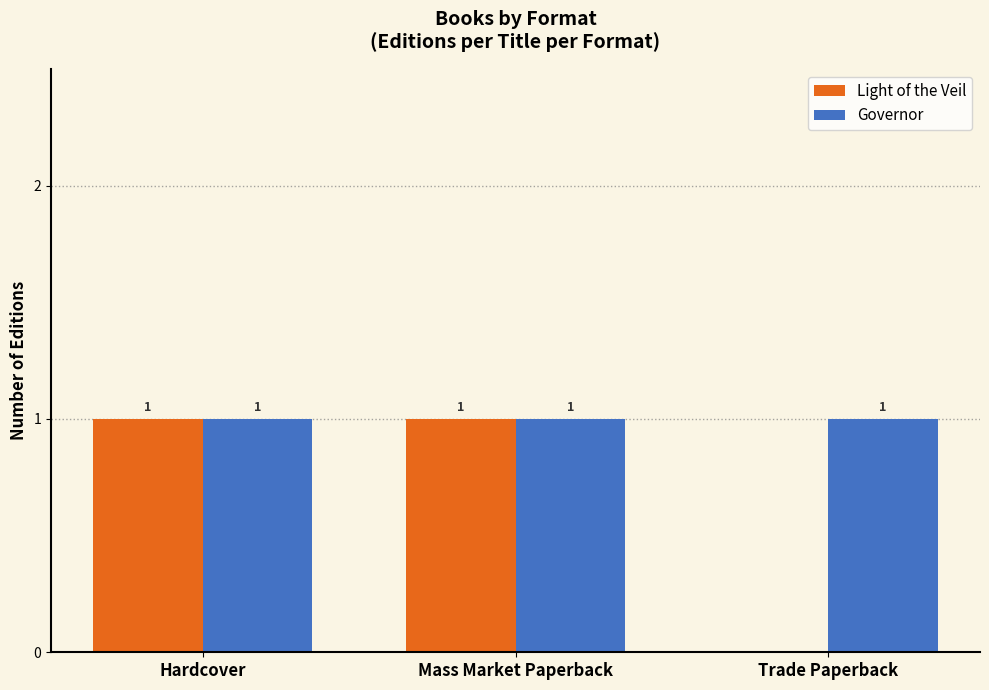

Is it true that Light of the Veil equals 1 at Trade Paperback?

False